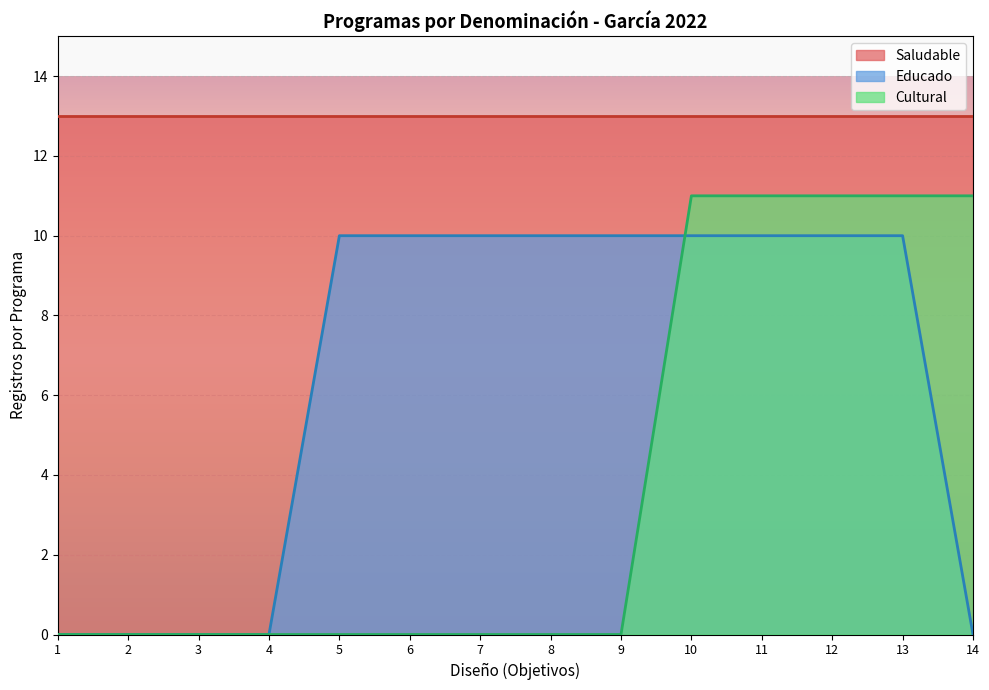

The value of Cultural at 13 is 11. True or false?

True